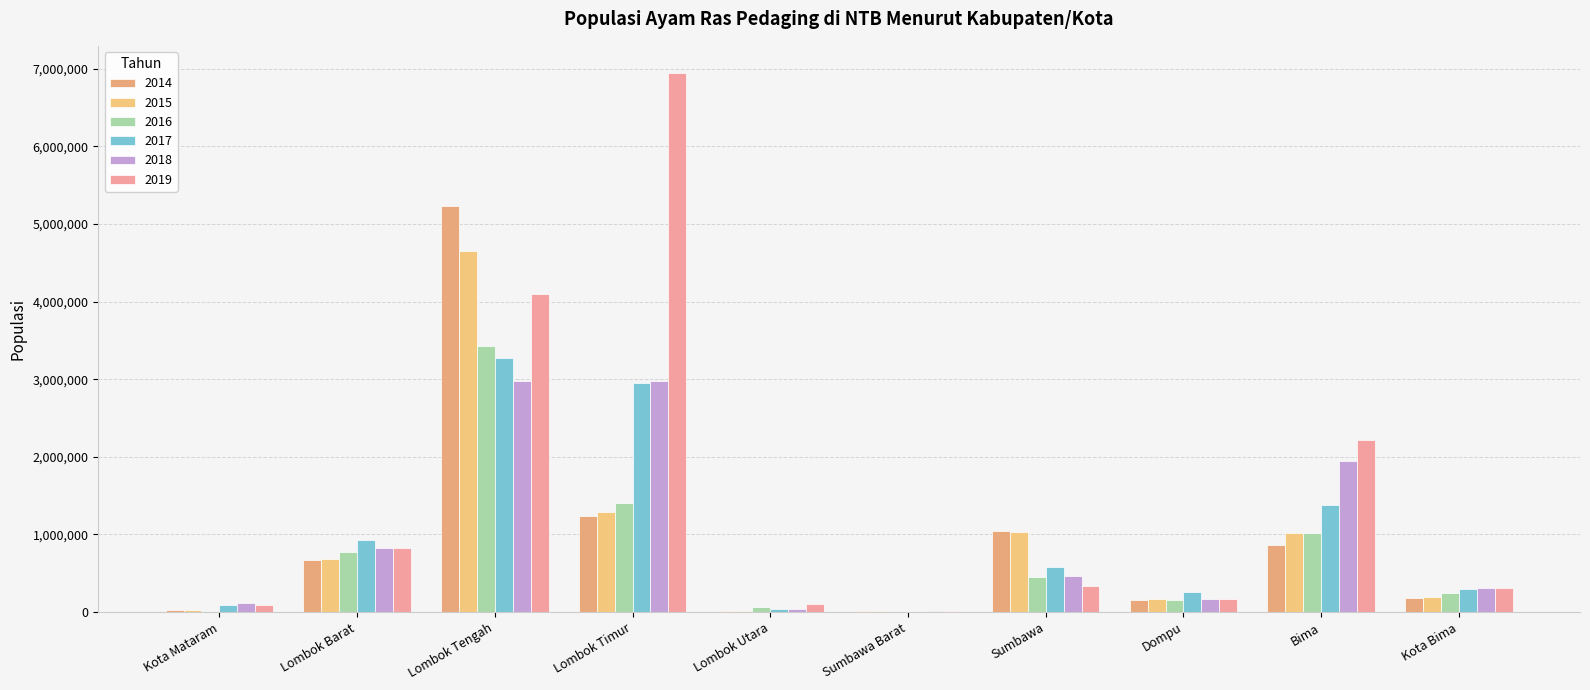

What is the difference between the 2015 values at Lombok Barat and Lombok Timur?

602747